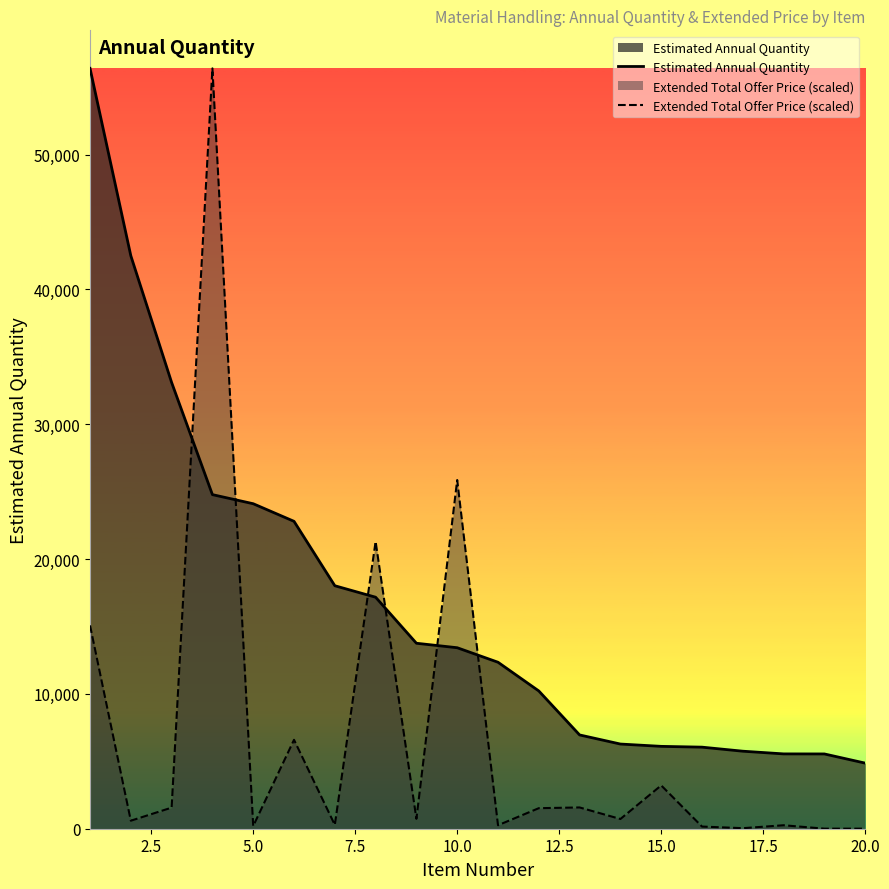

Which series has the widest spread of values?

Extended Total Offer Price (scaled)